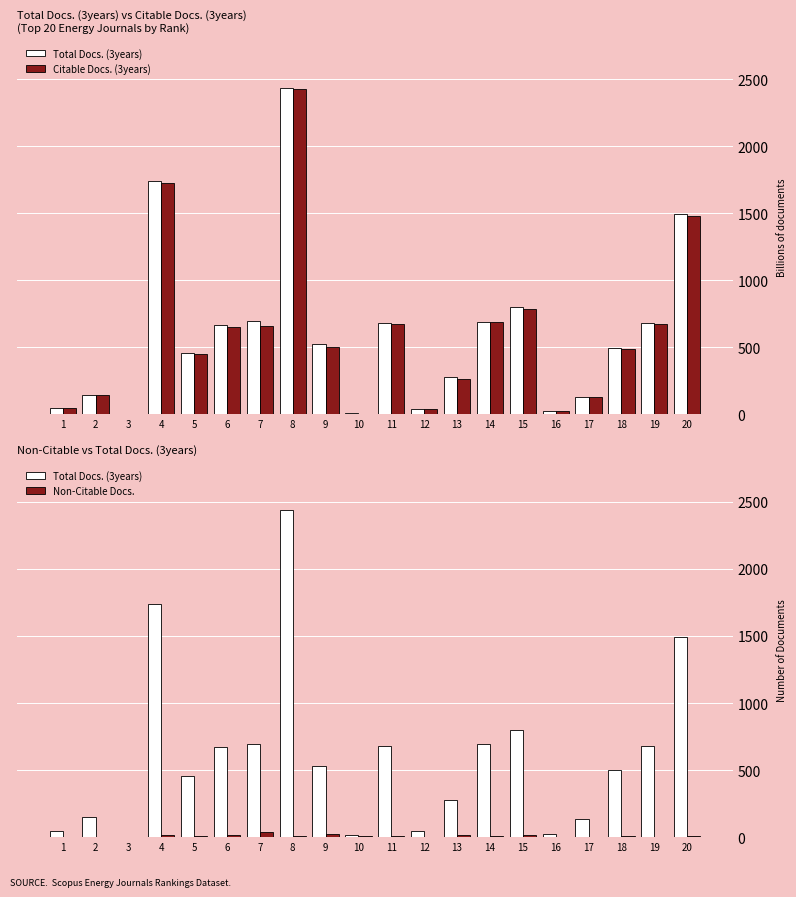

What is the maximum value for Total Docs. (3years)?

2436